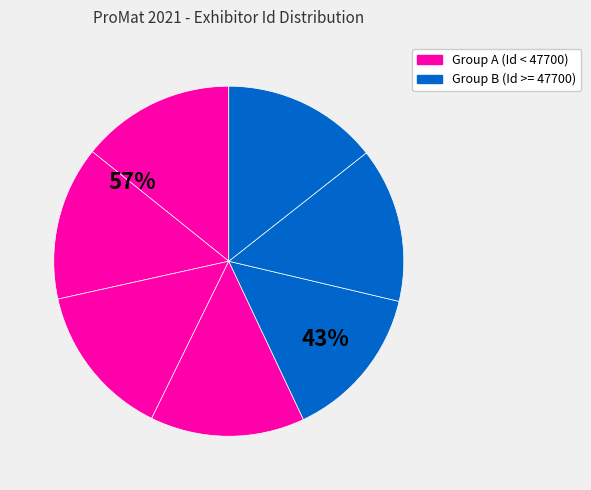

Count the number of slices in the pie.

7